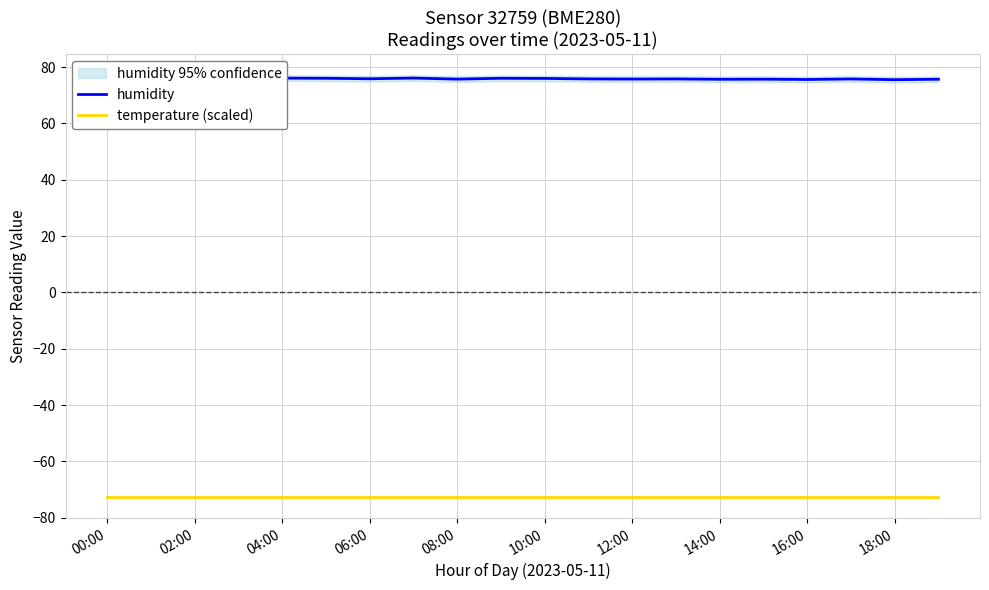

How many lines are shown in the chart?

2